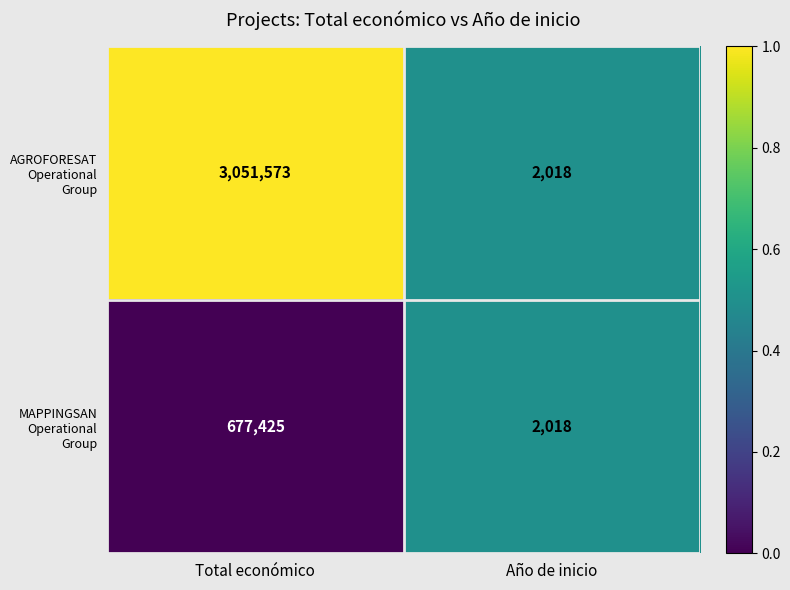

Reading left to right, list all the values displayed in this chart.

AGROFORESAT Operational Group: Total económico=3051573	Año de inicio=2018
MAPPINGSAN Operational Group: Total económico=677425	Año de inicio=2018